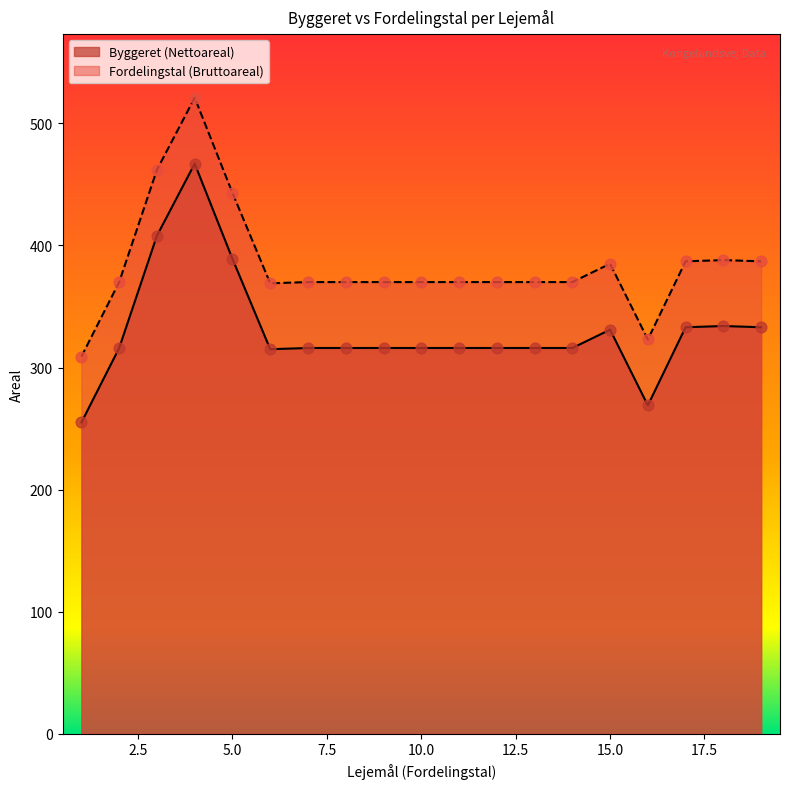

Is the value of Byggeret (Nettoareal) at 8 greater than the value of Fordelingstal (Bruttoareal) at 2?

No